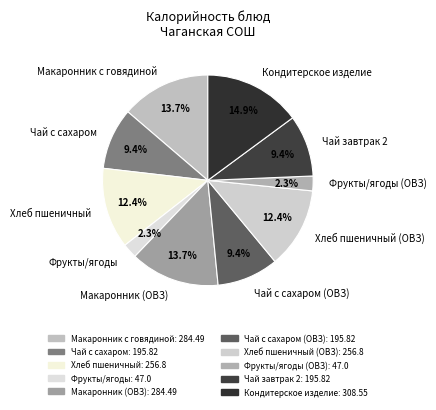

To the nearest percent, what is the difference between the Хлеб пшеничный and Чай завтрак 2 slice percentages?

3%